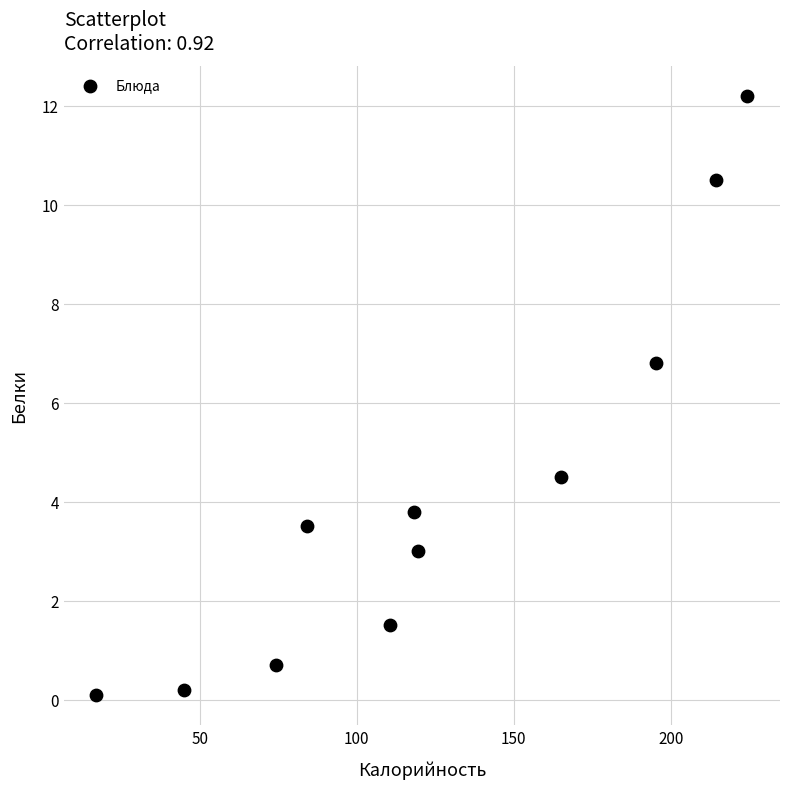

What Y value in the scatter plot is closest to 6?

6.8